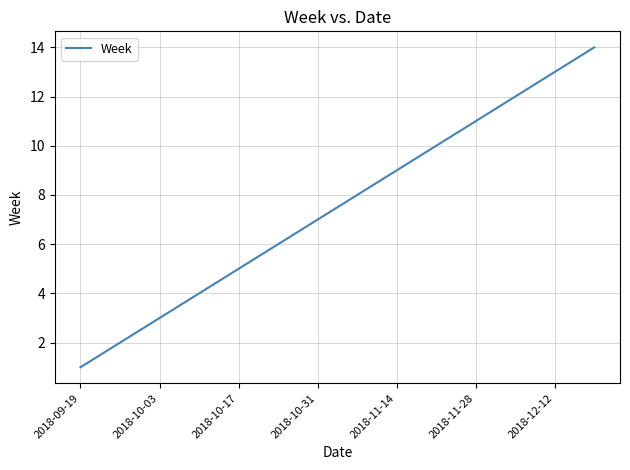

True or false: the data has more than 1 interior local peaks.

False